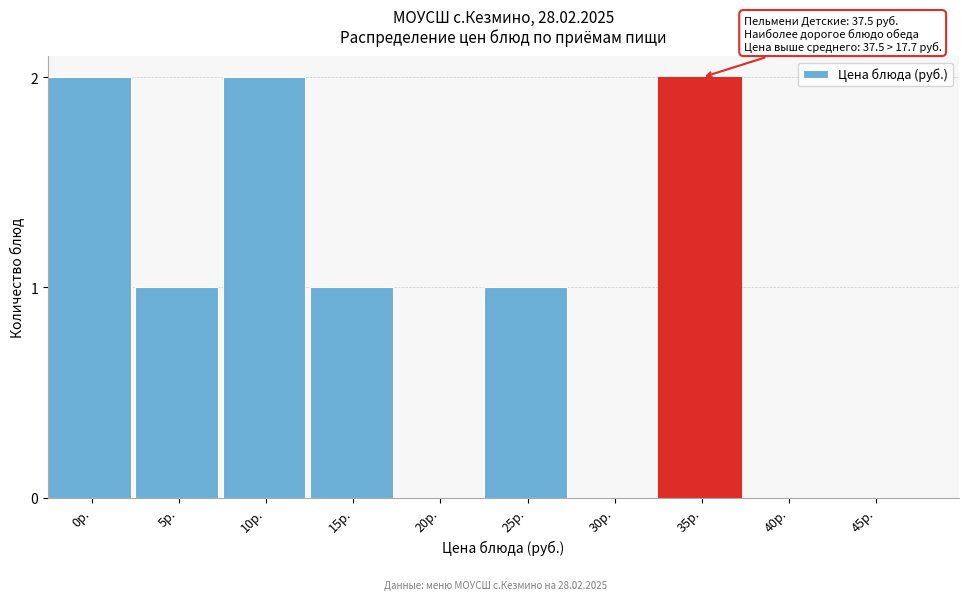

Reading left to right, what are all the values shown in this chart?

0р.=2	5р.=1	10р.=2	15р.=1	20р.=0	25р.=1	30р.=0	35р.=2	40р.=0	45р.=0